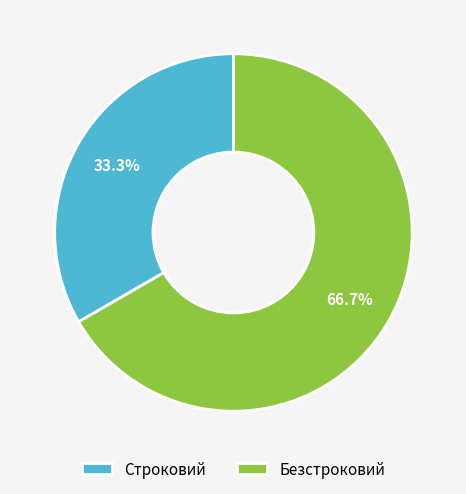

Rank the categories by value from lowest to highest.

Строковий, Безстроковий